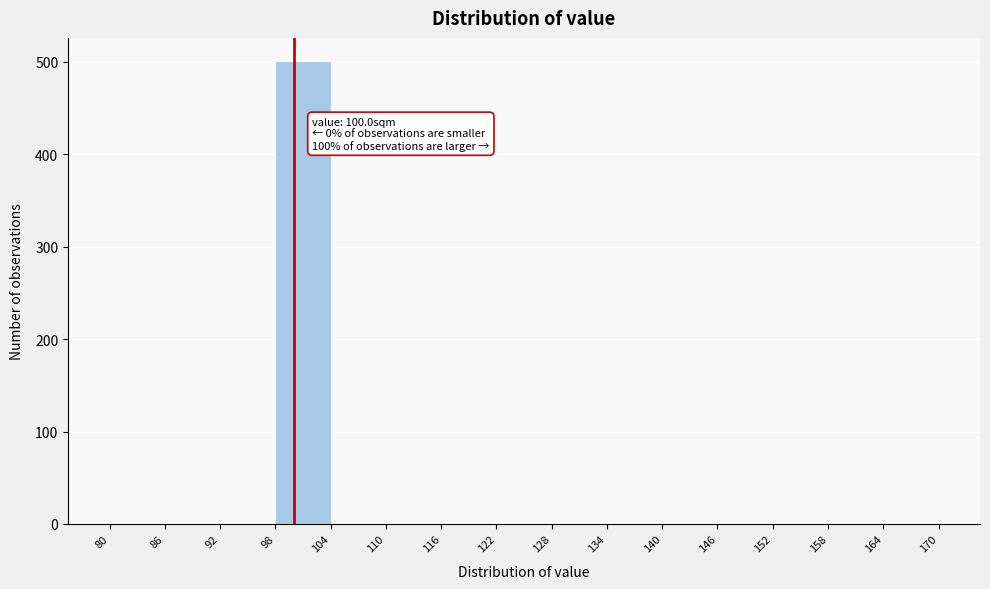

Which range on the x-axis has the tallest bar?

98 to 104